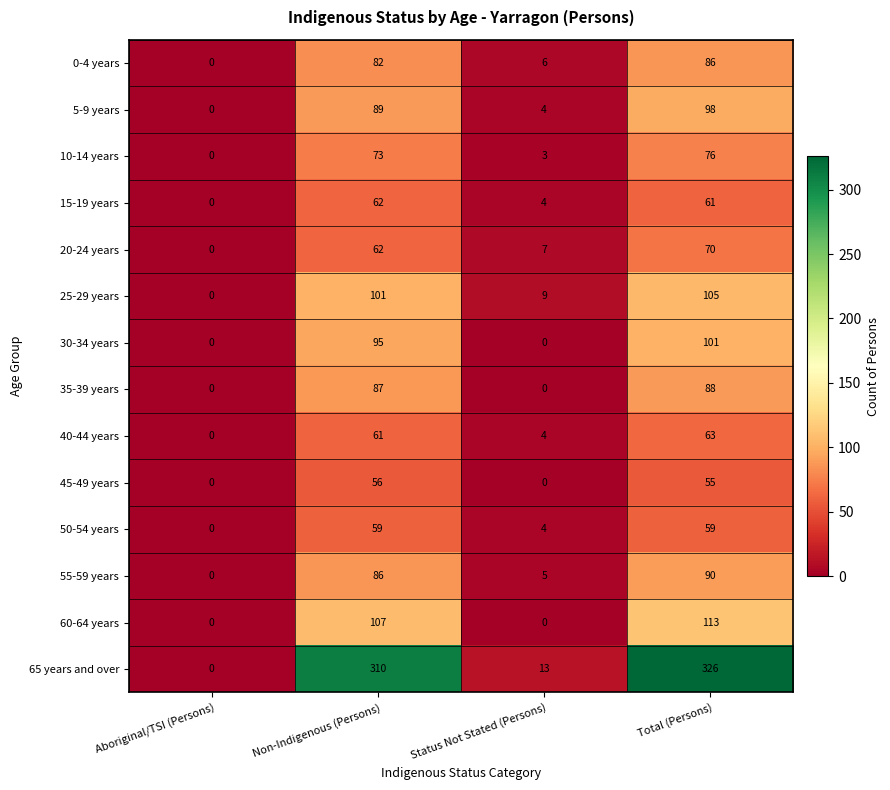

Which category has the highest value in the 65 years and over series?

Total (Persons)